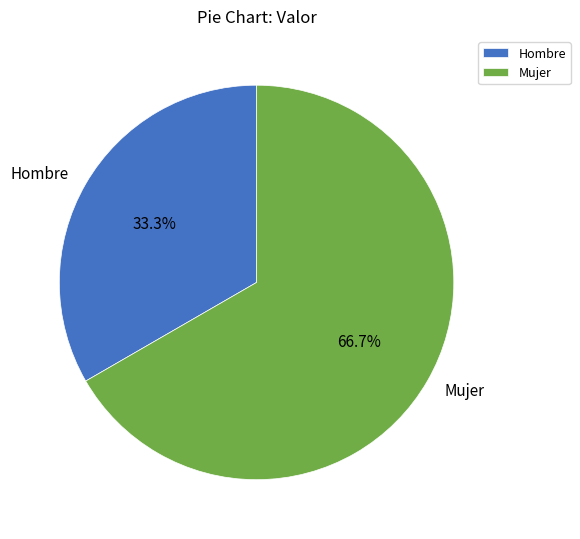

True or false: Mujer accounts for 67% of the total.

True